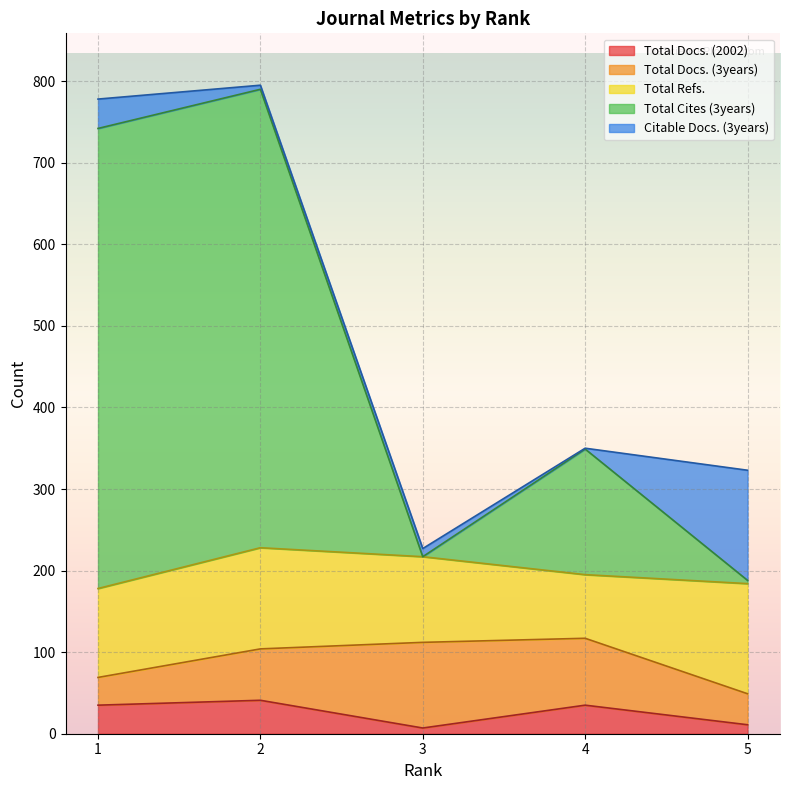

True or false: Total Cites (3years) and Citable Docs. (3years) intersect in this chart.

True